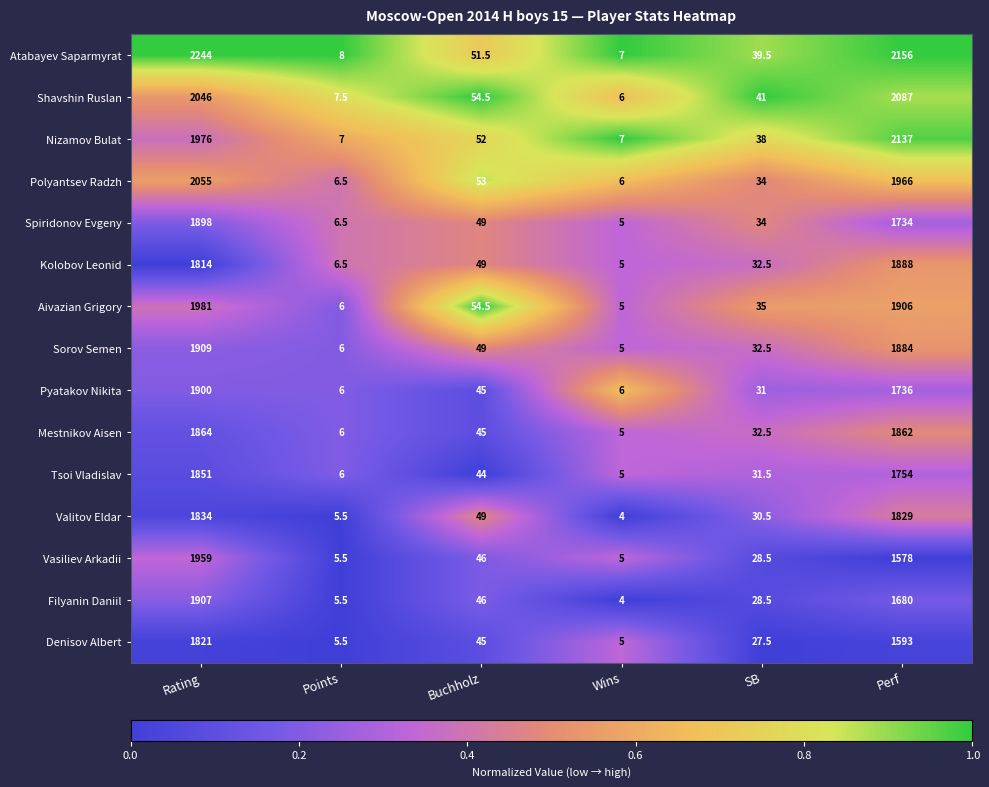

How many categories are shown in the chart?

6